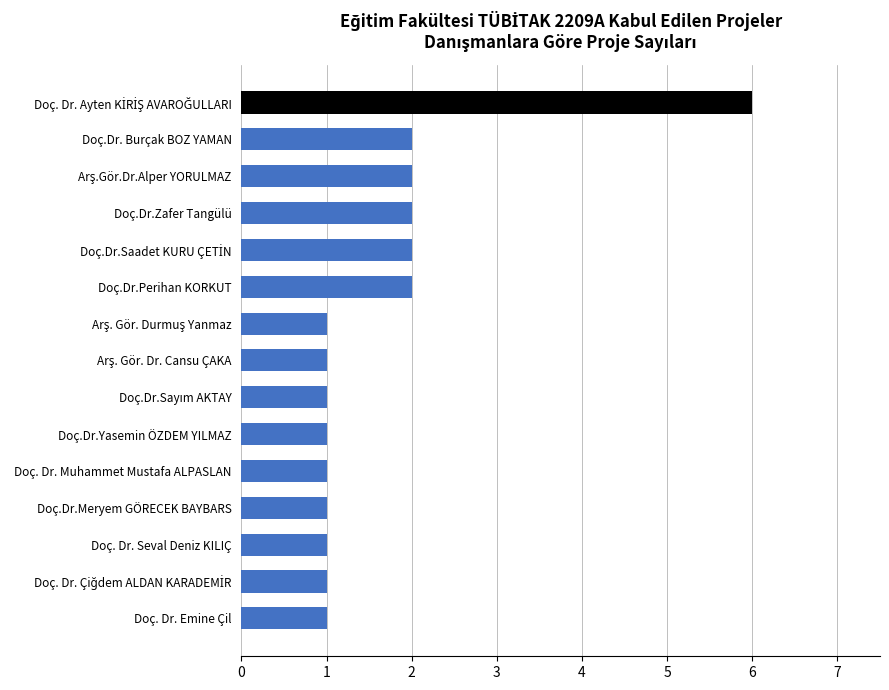

Reading bottom to top, list all the values displayed in this chart.

1	1	1	1	1	1	1	1	1	2	2	2	2	2	6